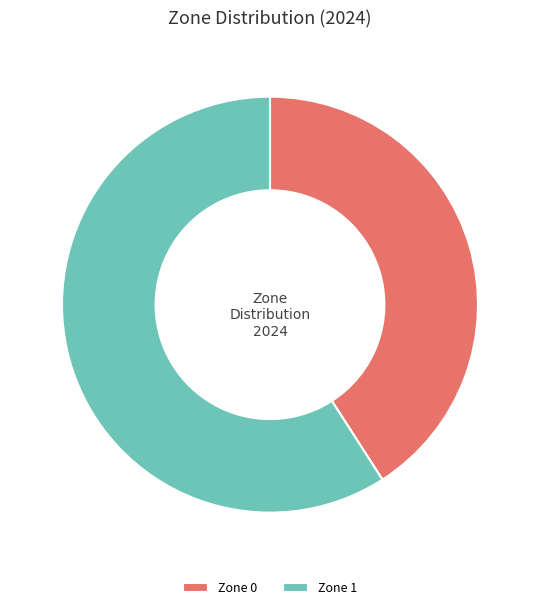

Combined, do Zone 1 and Zone 0 account for over 50%?

Yes